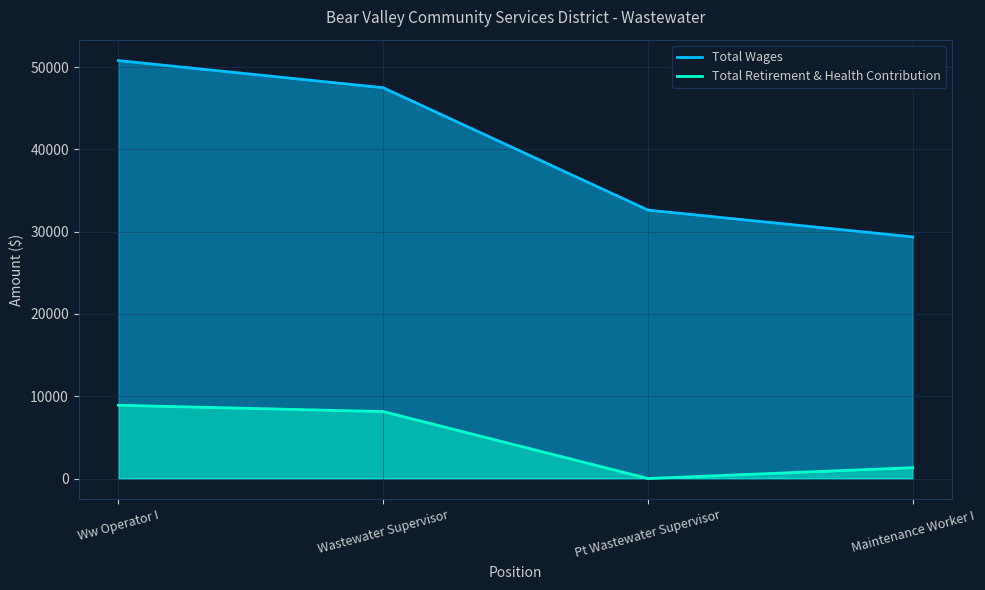

How many data points in Total Retirement & Health Contribution are above 8136?

1